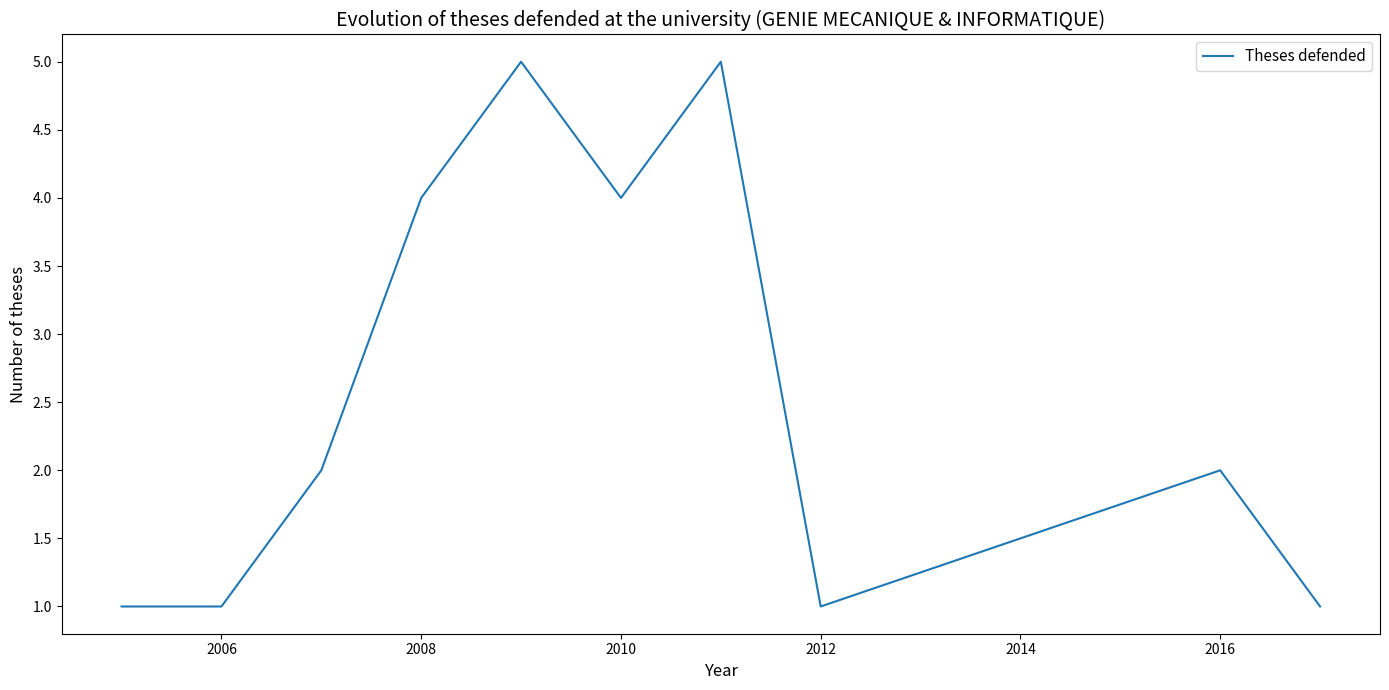

How many interior local peaks (higher than both neighbors) does the data have?

3